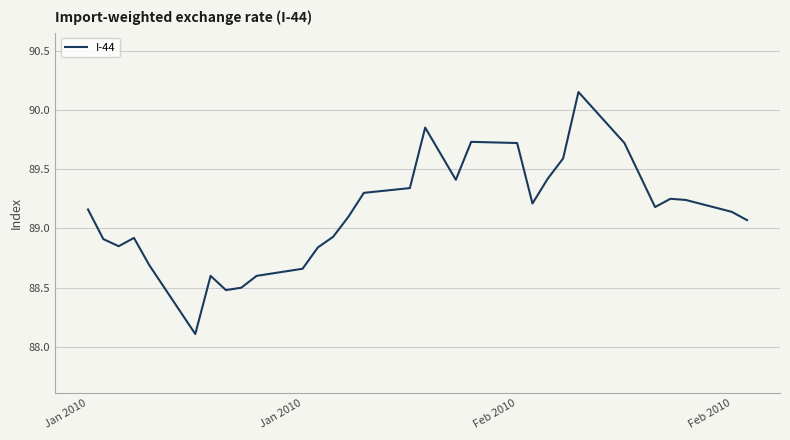

What is the minimum value shown in the chart?

88.1